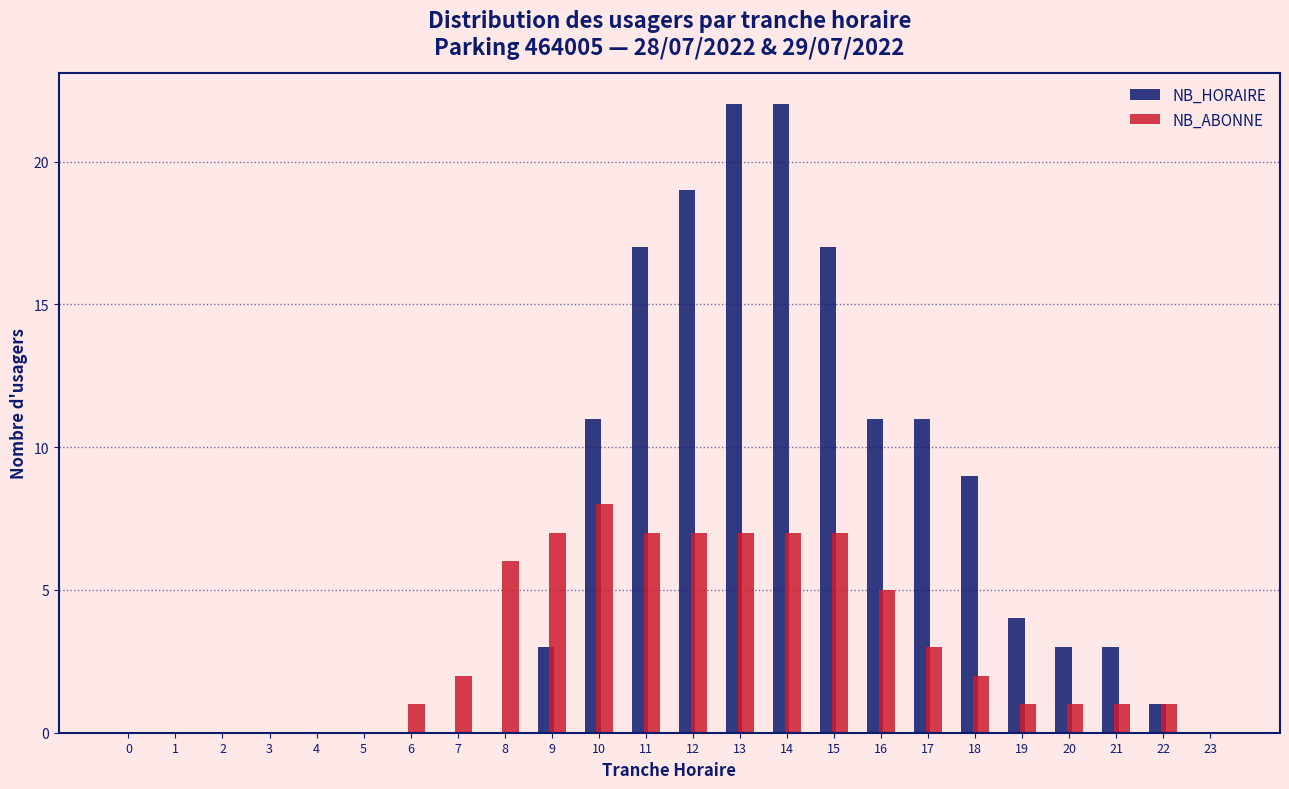

Is the value of NB_HORAIRE at 11 greater than the value of NB_ABONNE at 4?

Yes